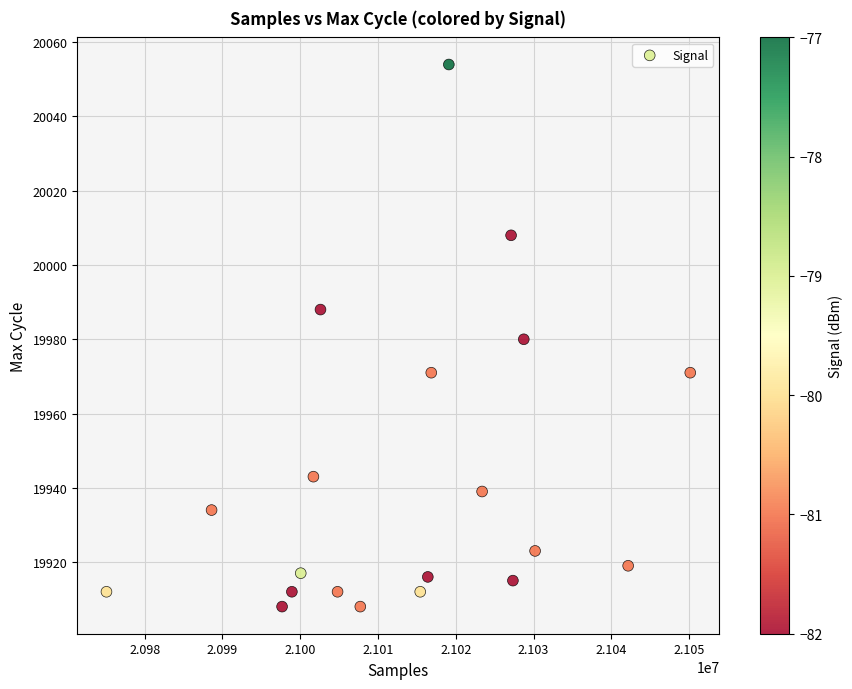

What is the range of Y values (max minus min)?

146